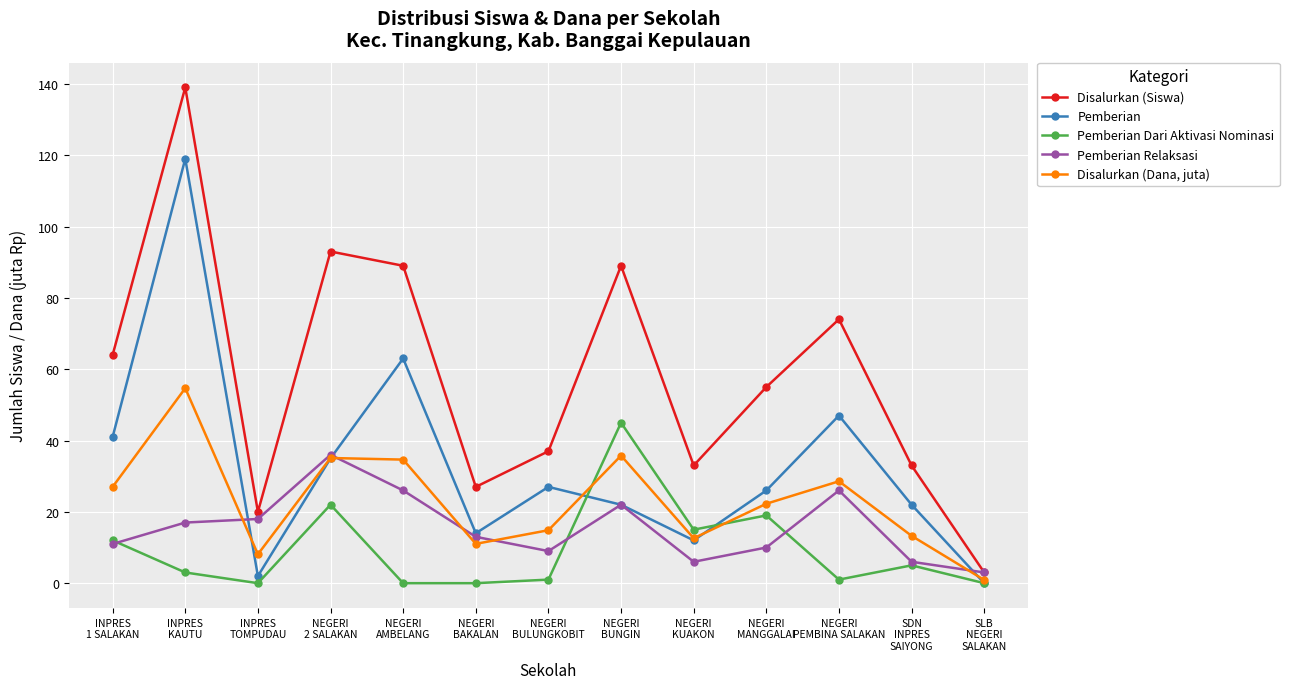

What is the difference between the highest and lowest values at NEGERI
BUNGIN?

67.0